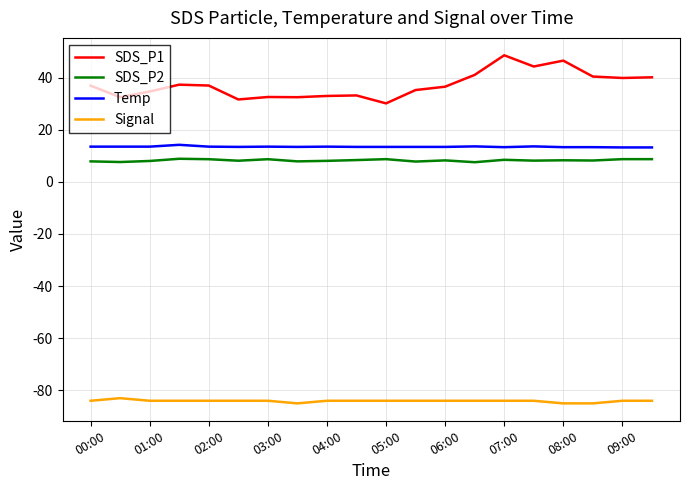

Which series has the largest range (max minus min)?

SDS_P1